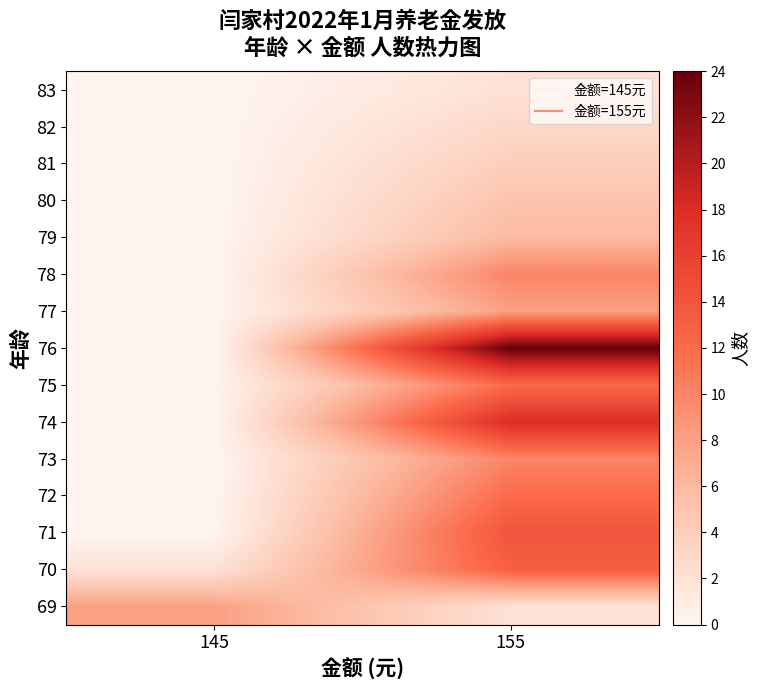

What is the difference between the highest and lowest values at 145?

8